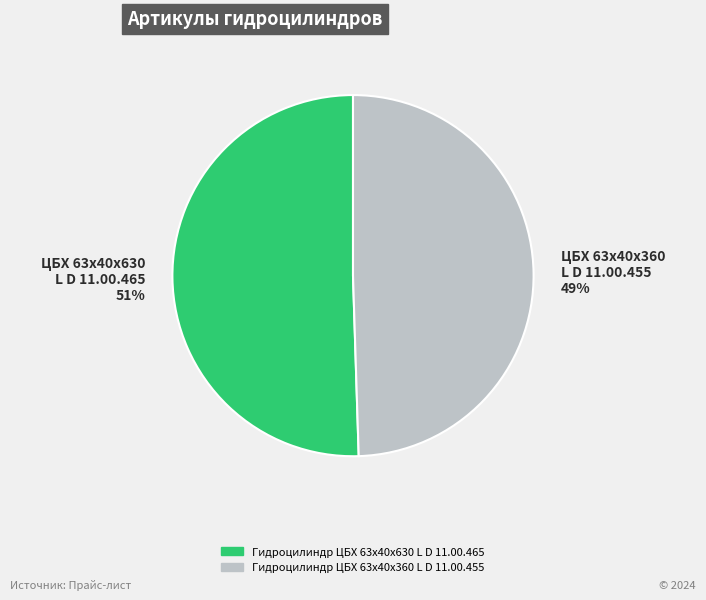

How many segments does this pie chart have?

2